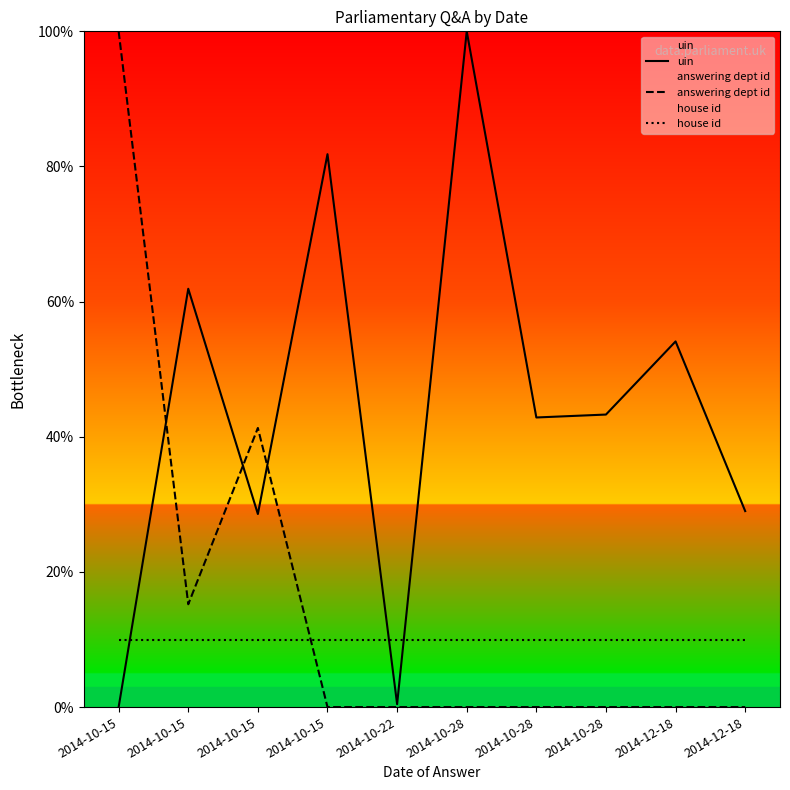

True or false: answering dept id and uin intersect in this chart.

True